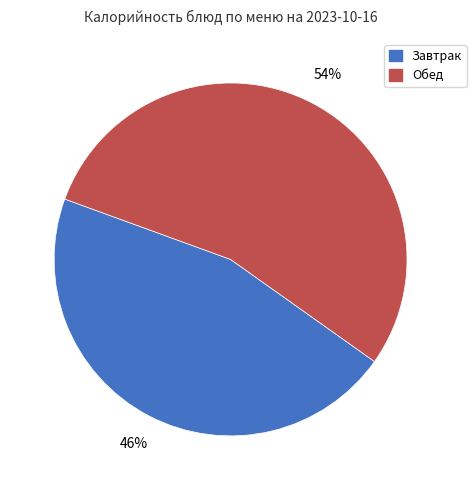

To the nearest percent, what is the combined percentage of Обед and Завтрак?

100%